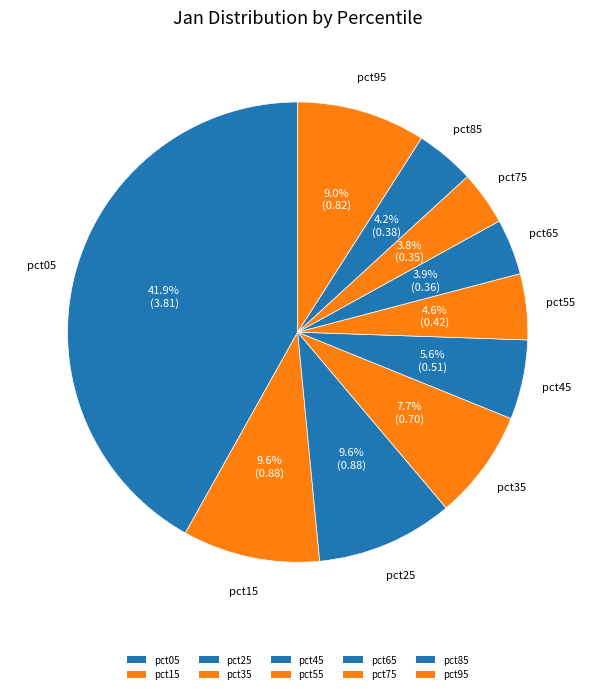

What is the largest slice in the pie chart?

pct05